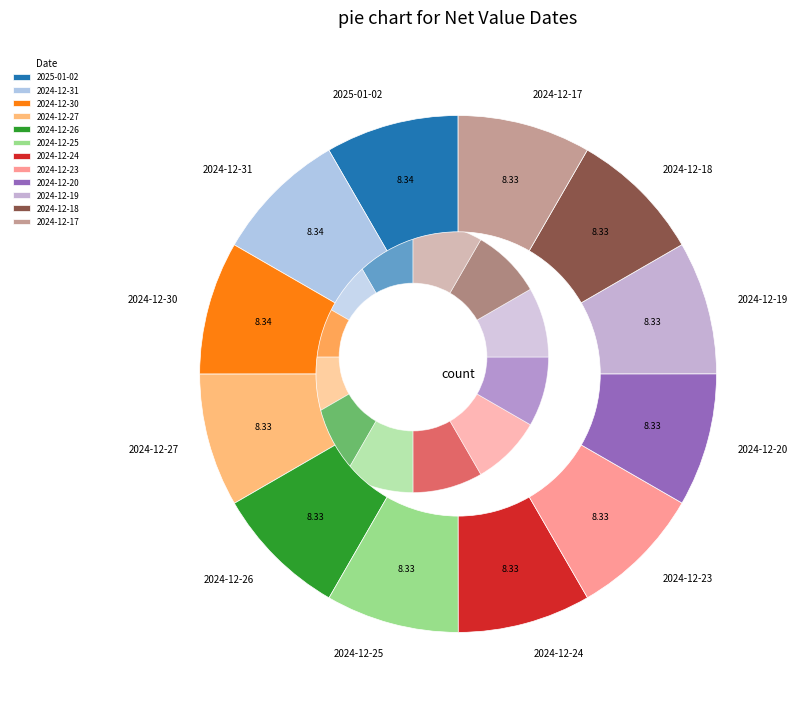

Rank the categories by value from highest to lowest.

2025-01-02, 2024-12-31, 2024-12-30, 2024-12-27, 2024-12-26, 2024-12-25, 2024-12-24, 2024-12-23, 2024-12-20, 2024-12-19, 2024-12-18, 2024-12-17